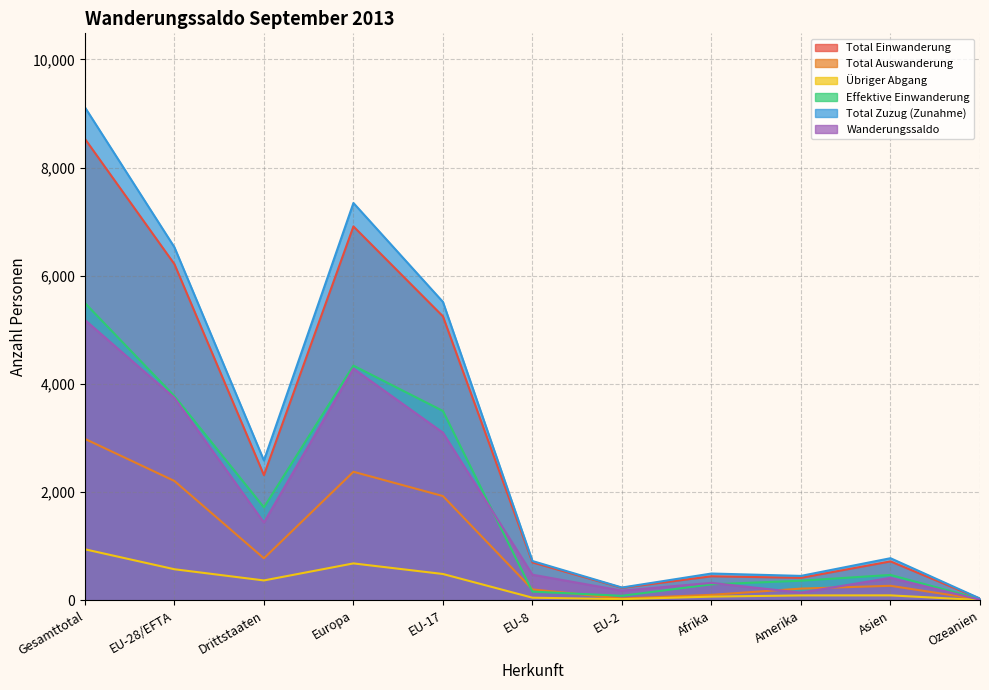

Read the Wanderungssaldo value at EU-8, to the nearest 10.

480